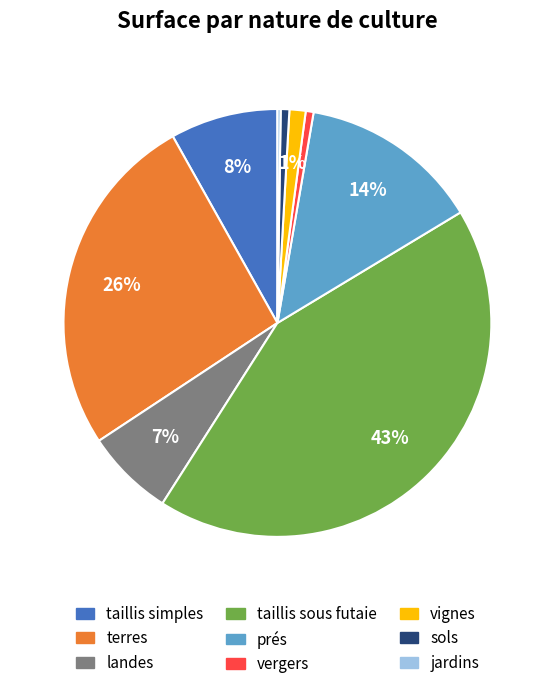

Is the sum of taillis sous futaie and taillis simples greater than half?

Yes